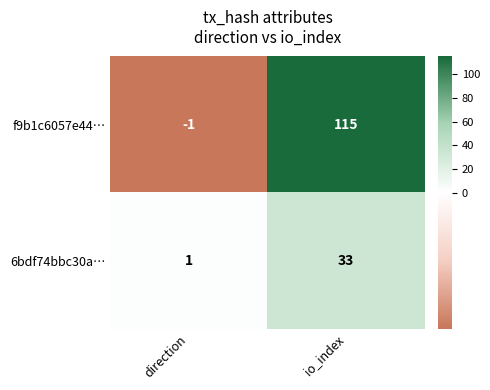

What is the difference between the maximum and minimum values in the 6bdf74bbc30a… series?

32